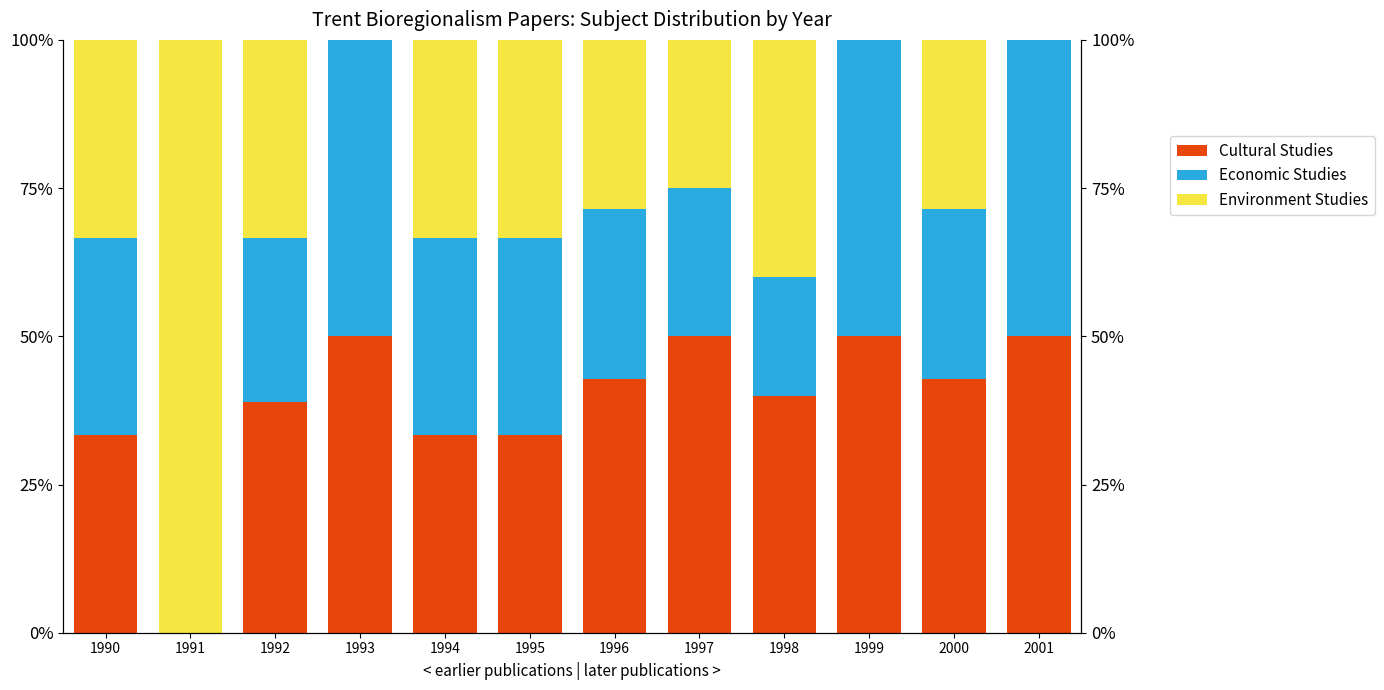

Reading right to left, extract all data points from this chart.

Cultural Studies: 2001=50.0	2000=42.9	1999=50.0	1998=40.0	1997=50.0	1996=42.9	1995=33.3	1994=33.3	1993=50.0	1992=38.9	1991=0.0	1990=33.3
Economic Studies: 2001=50.0	2000=28.6	1999=50.0	1998=20.0	1997=25.0	1996=28.6	1995=33.3	1994=33.3	1993=50.0	1992=27.8	1991=0.0	1990=33.3
Environment Studies: 2001=0.0	2000=28.6	1999=0.0	1998=40.0	1997=25.0	1996=28.6	1995=33.3	1994=33.3	1993=0.0	1992=33.3	1991=100.0	1990=33.3